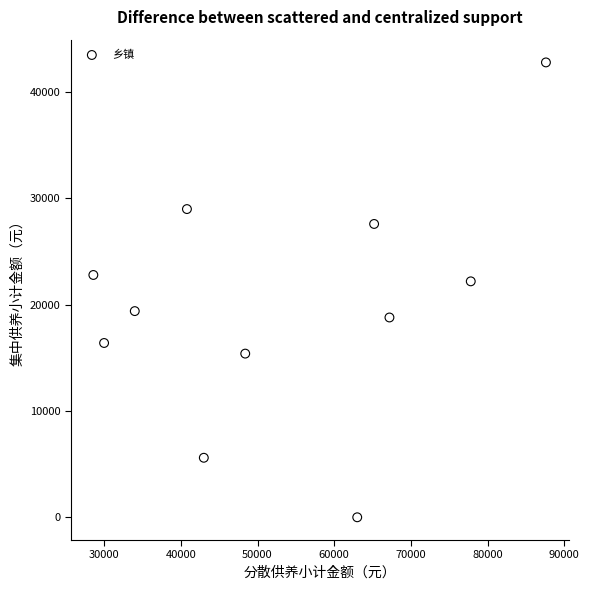

What Y value in the scatter plot is closest to 21400?

22200